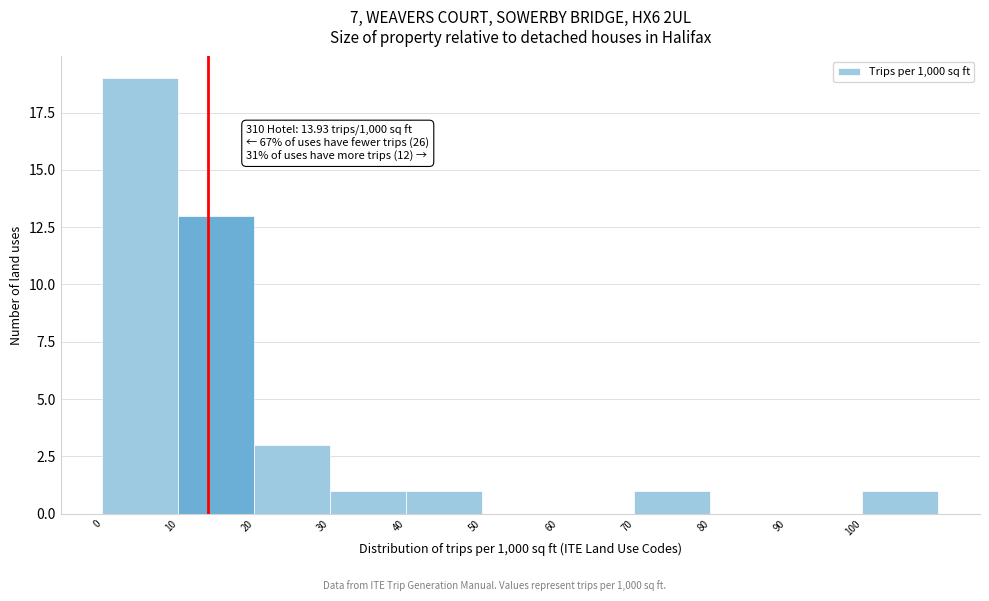

Which range on the x-axis has the tallest bar?

0 to 10